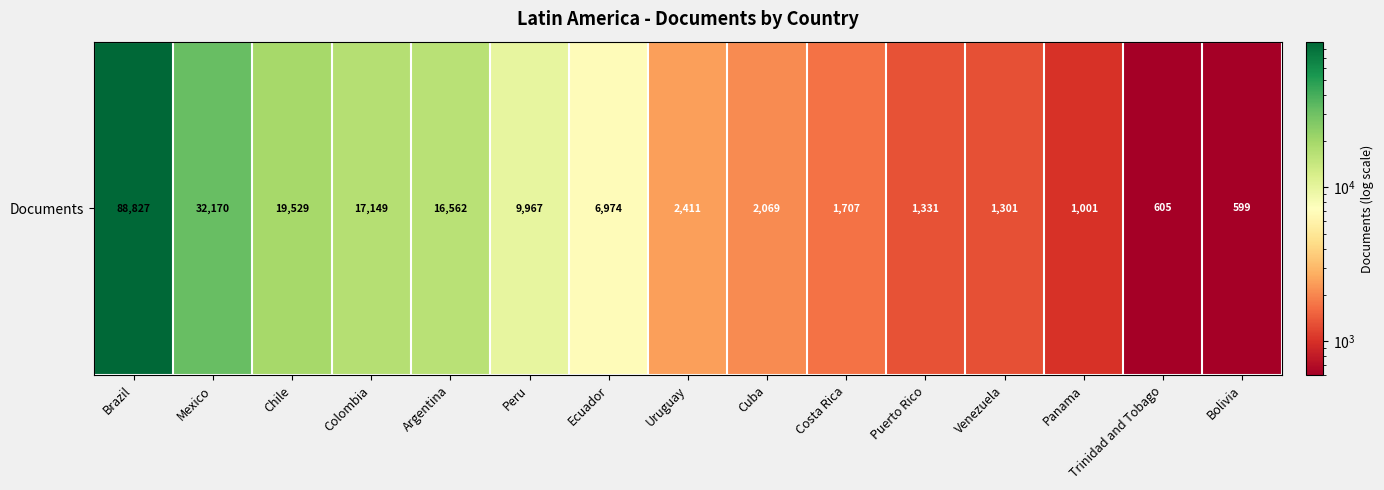

What is the minimum value shown in the chart?

599